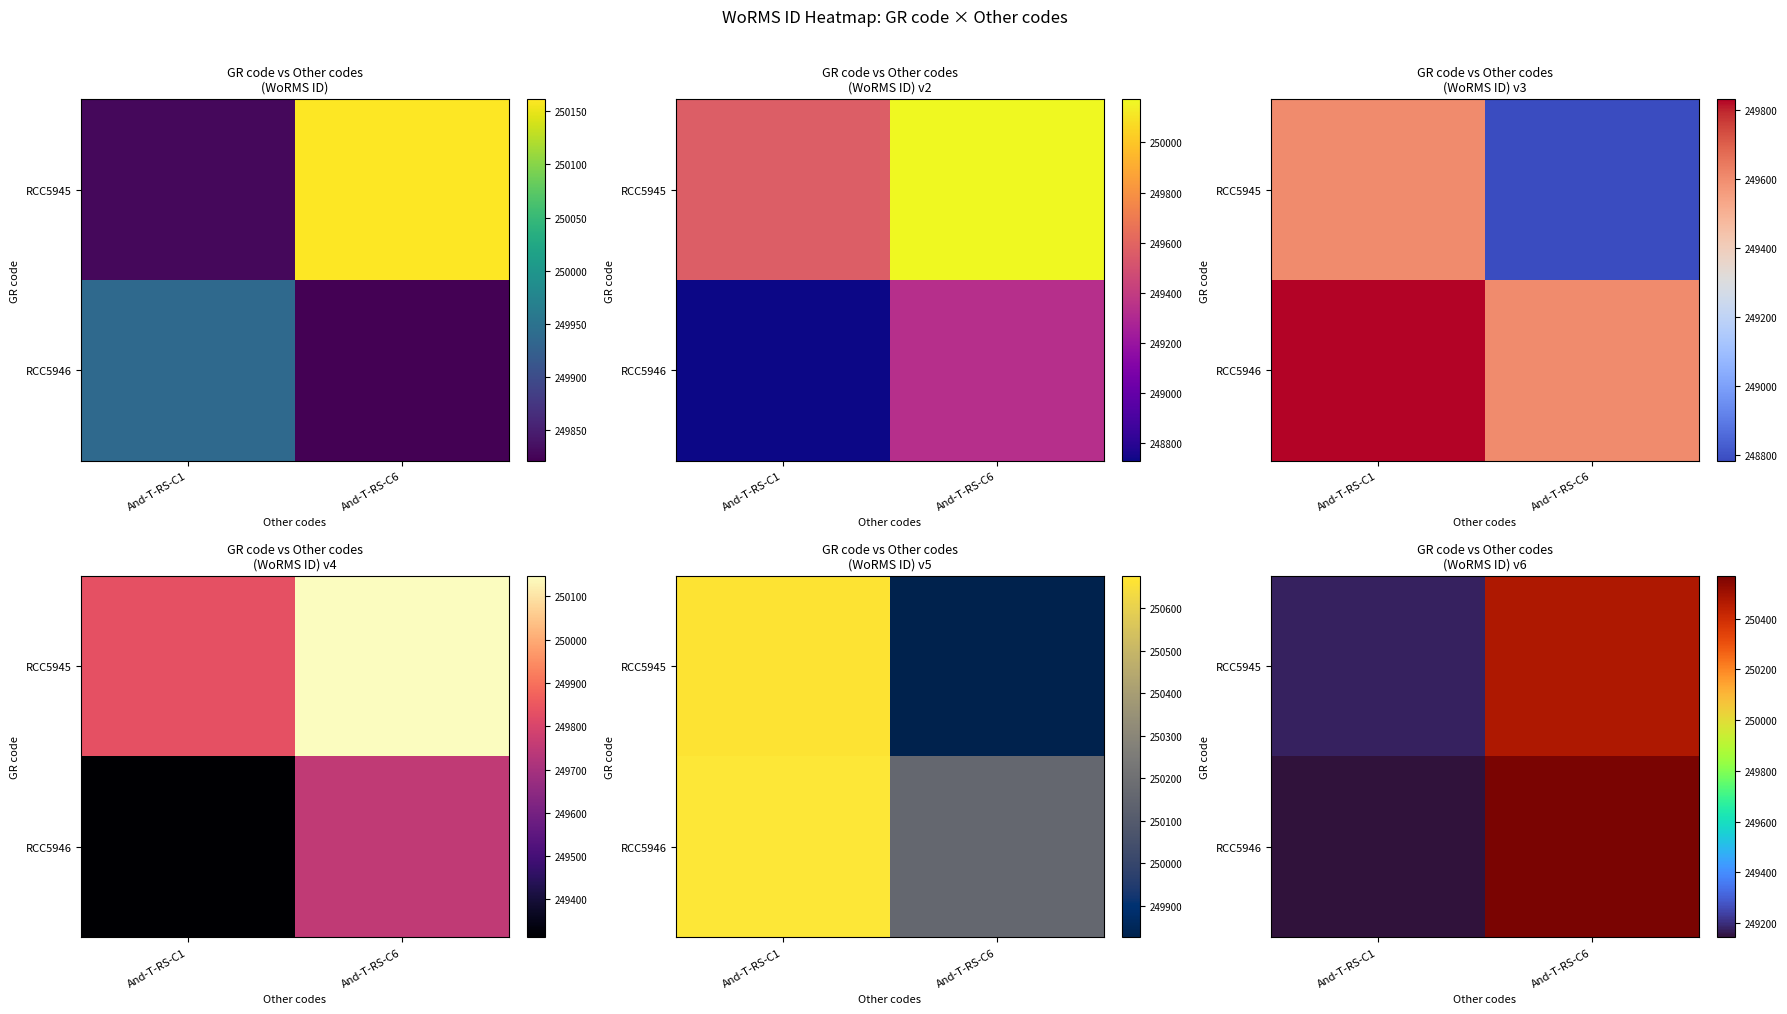

Between And-T-RS-C1 and And-T-RS-C6, which is larger?

And-T-RS-C6